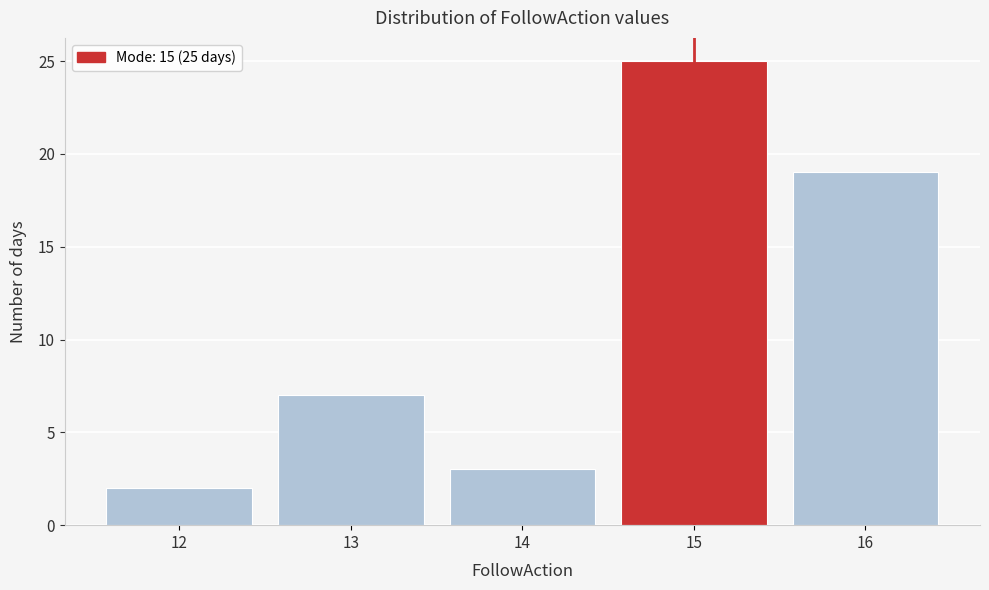

Reading right to left, what are all the values shown in this chart?

19	25	3	7	2